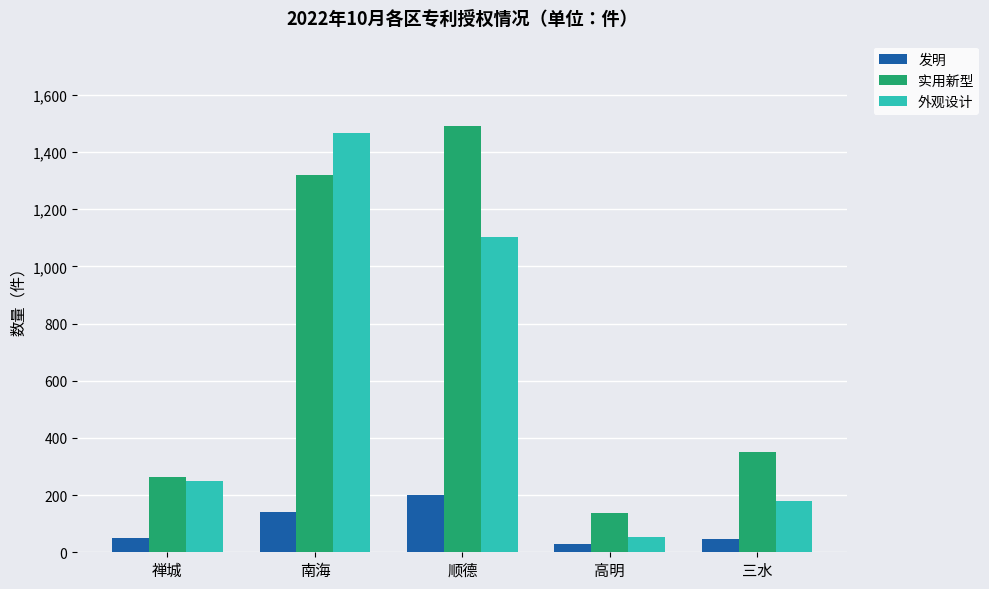

Between 南海 and 高明, which series saw the biggest shift?

外观设计